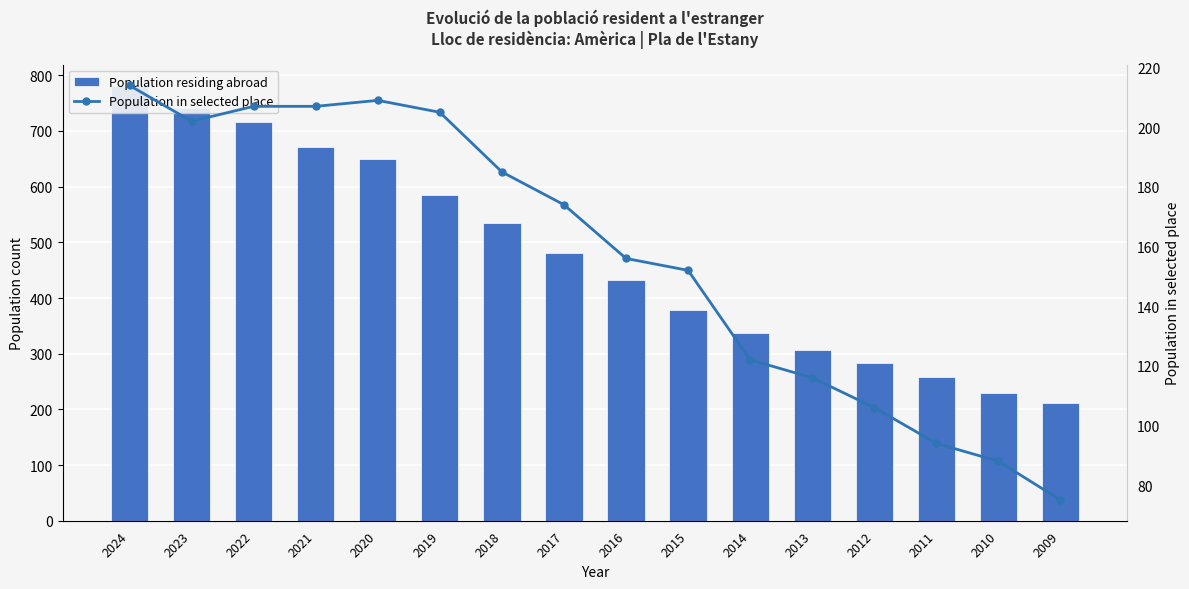

How many values in the Population residing abroad series are below 481?

8